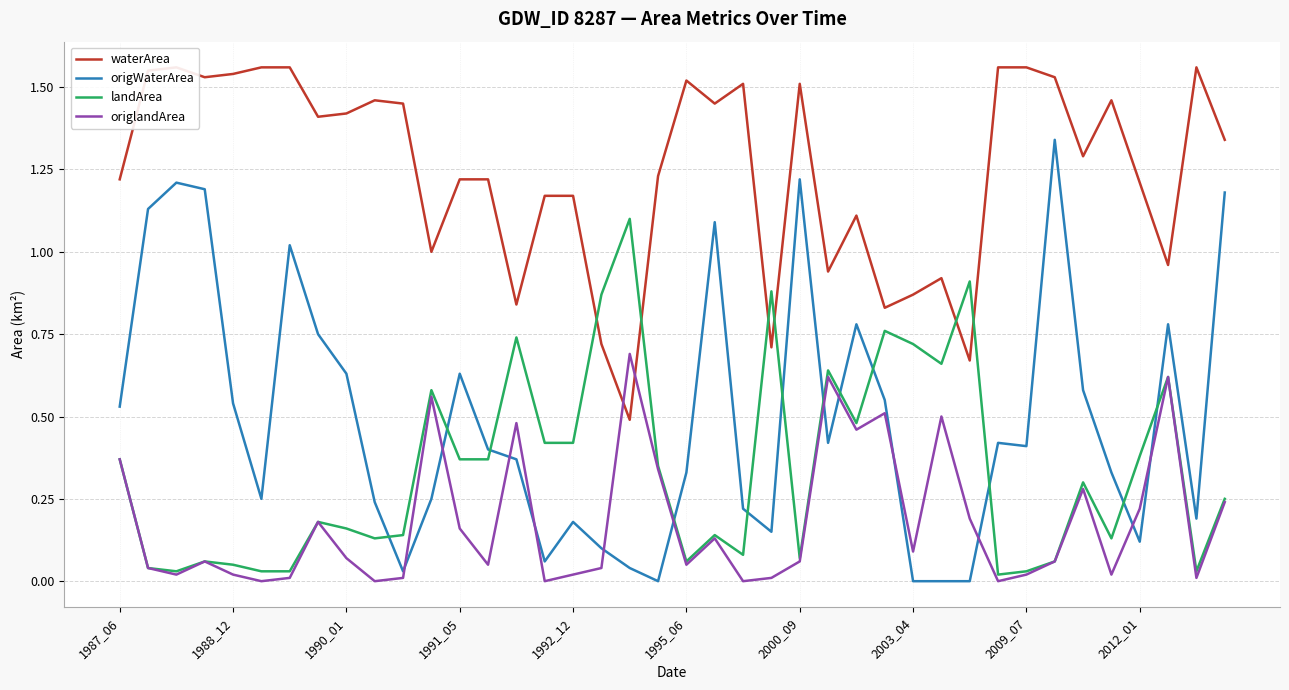

How many intersections are there between origlandArea and waterArea?

2